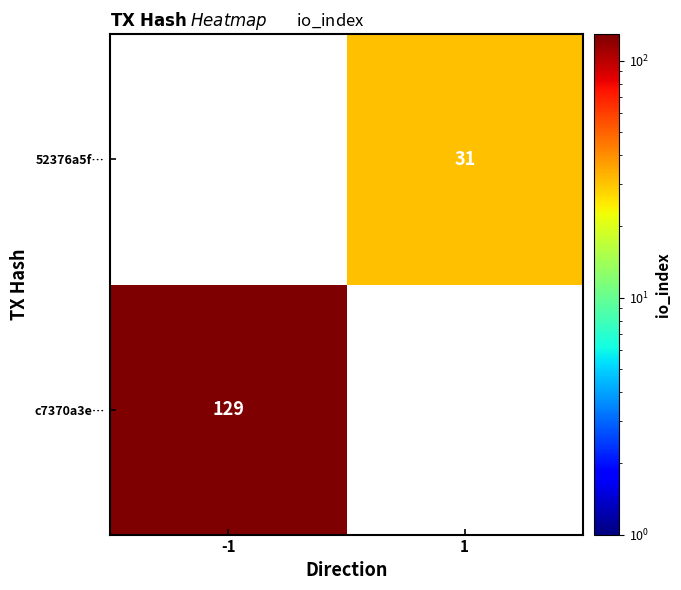

What is the maximum value shown in the chart?

129.0